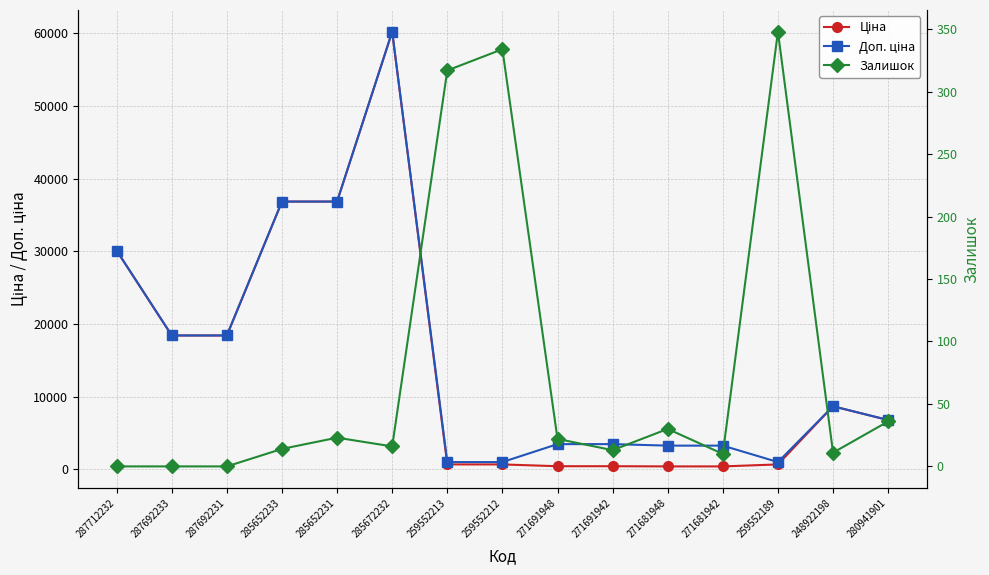

Which series changed the most between 287712232 and 271681948?

Ціна